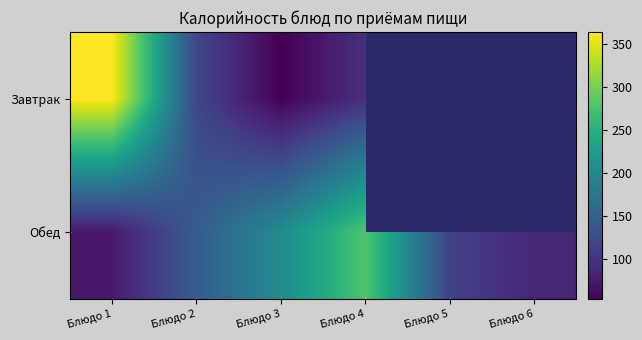

Which category has the highest value across all series?

Блюдо 1